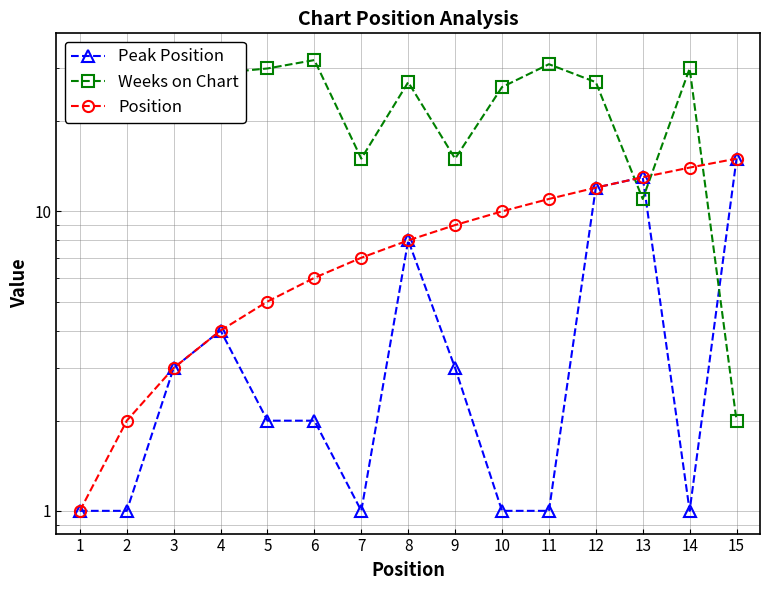

What is the difference between the maximum and second lowest values in the Weeks on Chart series?

22